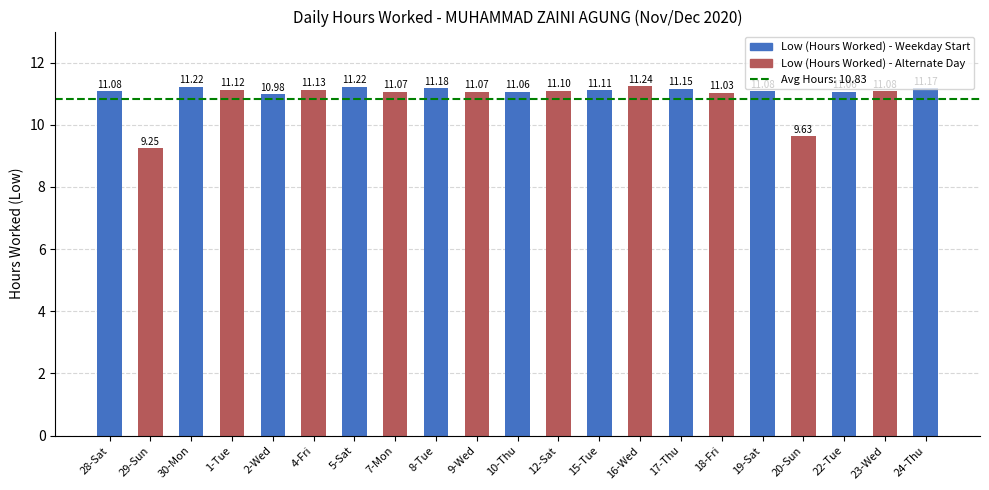

Which has a higher value, 19-Sat or 2-Wed?

19-Sat